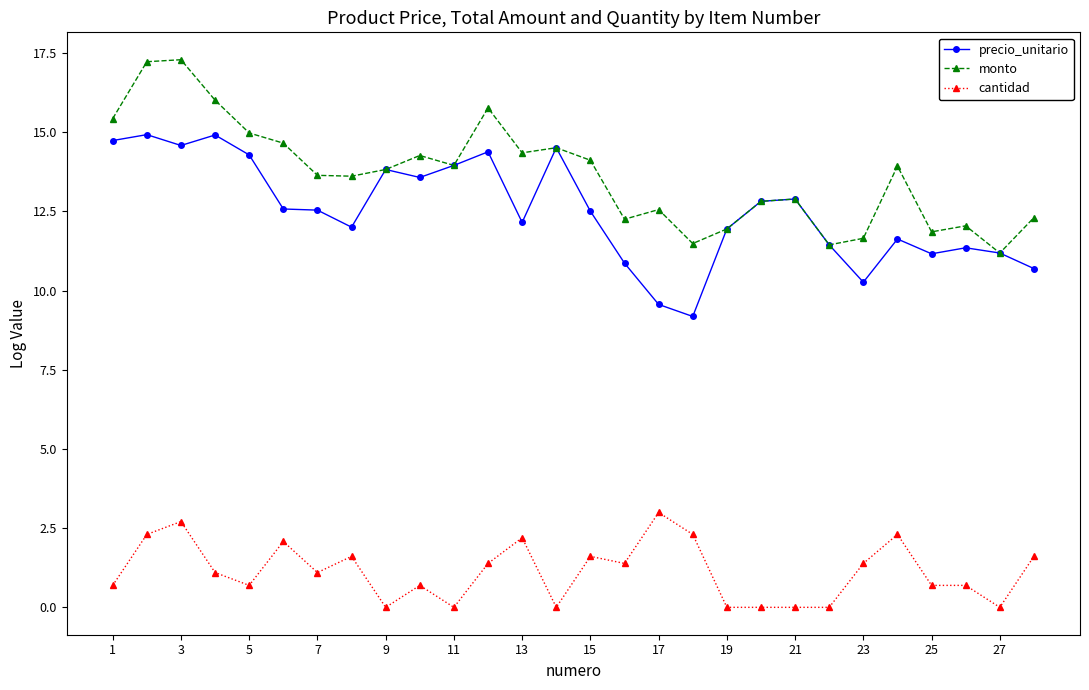

True or false: cantidad and precio_unitario cross at least once.

False